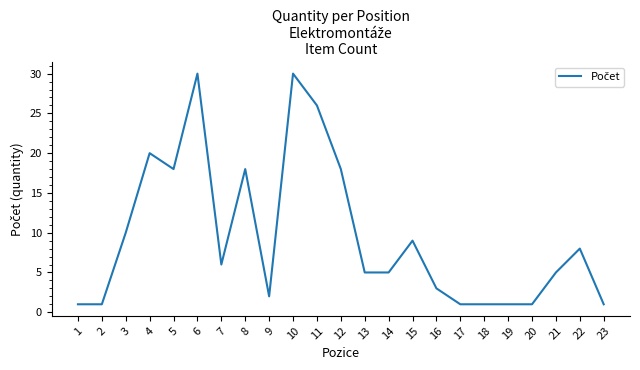

How many categories are shown in the chart?

23